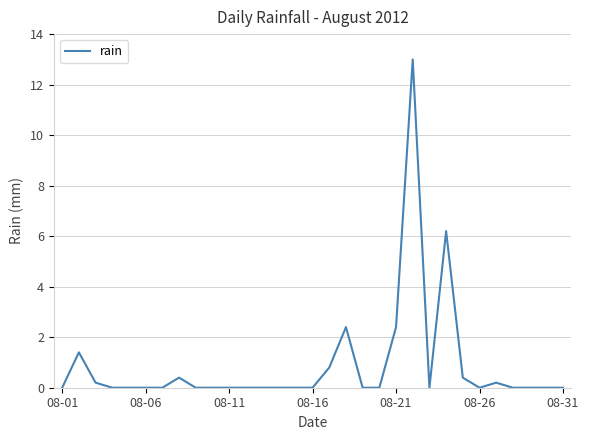

What is the greatest value displayed?

13.0